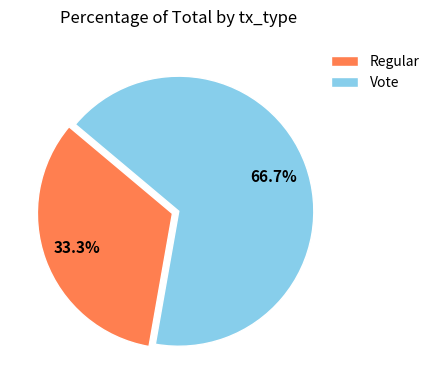

Approximately how many times larger is the value at Vote compared to Regular?

2.0